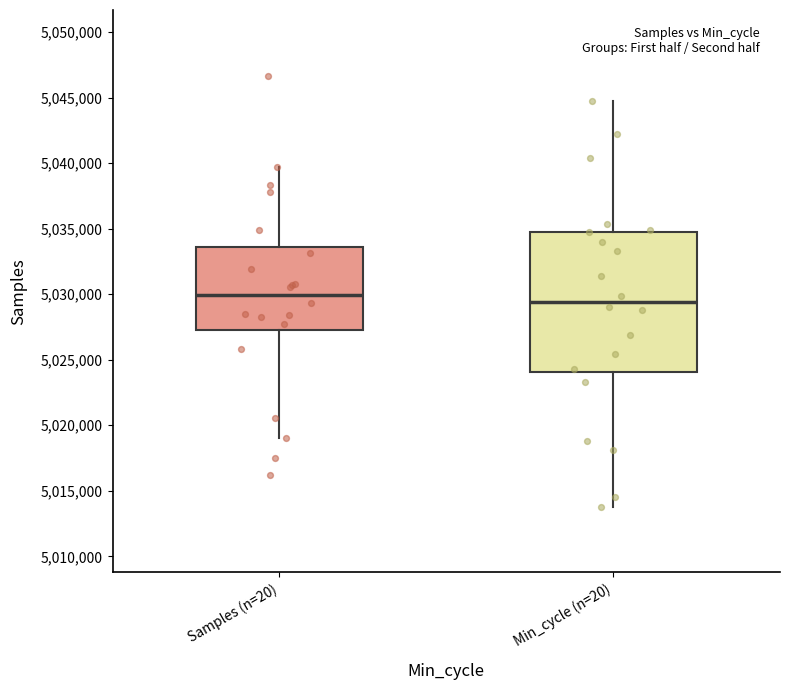

Where is the upper edge of the box for Min_cycle (n=20) on the y-axis? The values are not printed on the chart, so give them approximately, as read against the axis.

5035000